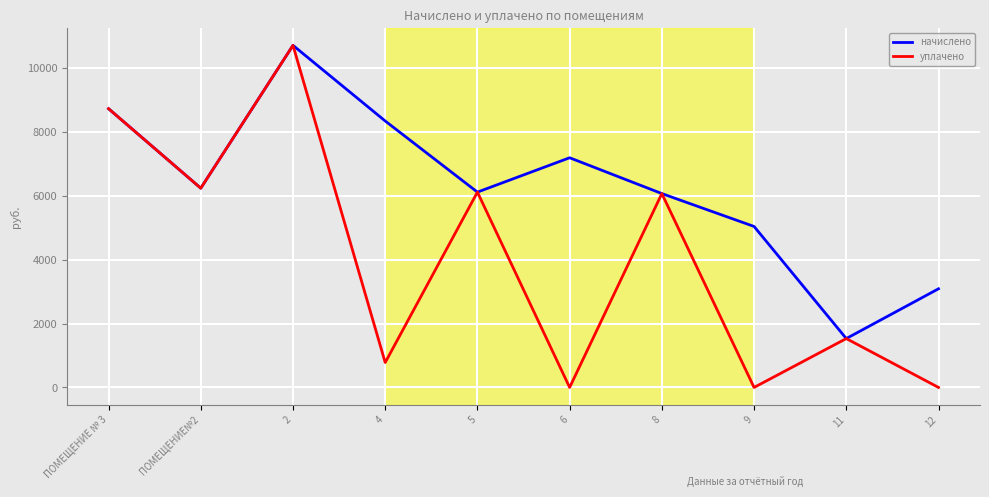

The value of уплачено at ПОМЕЩЕНИЕ № 3 is 8724.5. True or false?

True